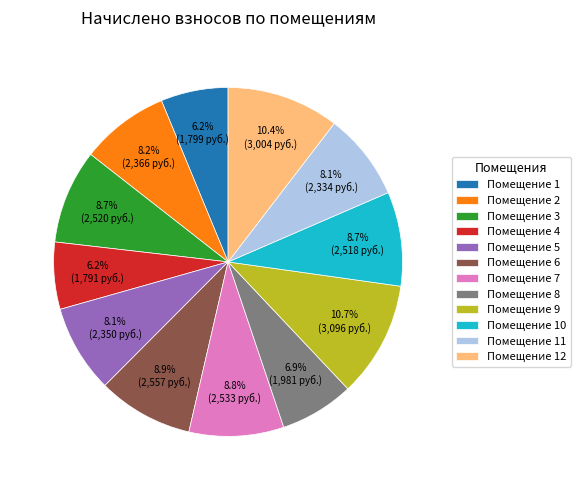

What is the total percentage of Помещение 8 and Помещение 2?

15.1%